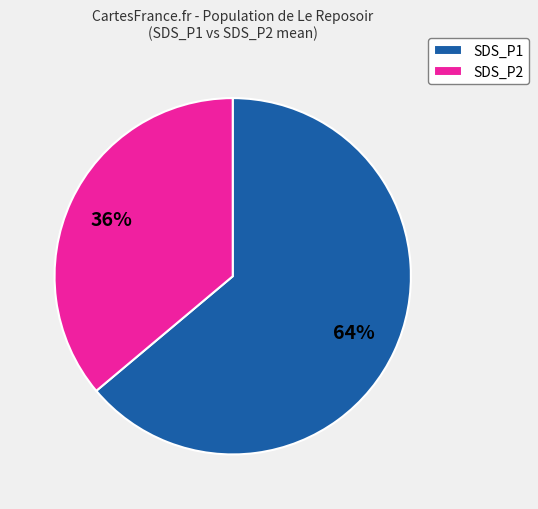

How many segments does this pie chart have?

2